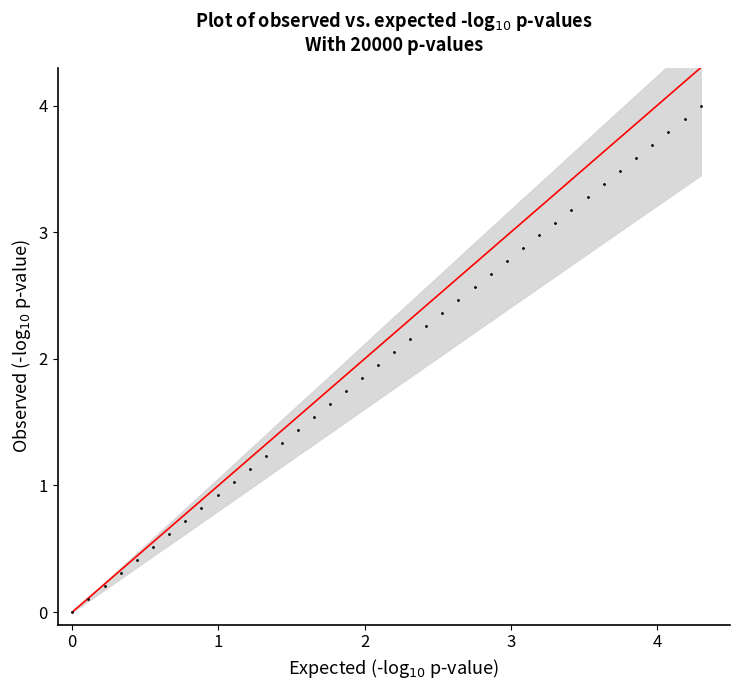

What is the range of X values (max minus min)?

4.3